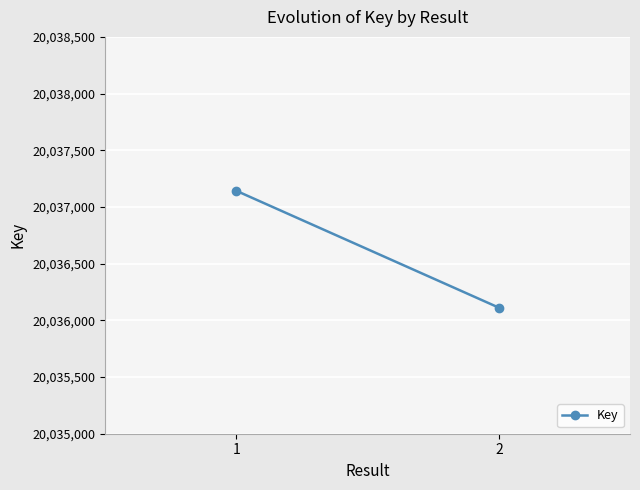

What is the value of the 2nd point from the left?

20036112